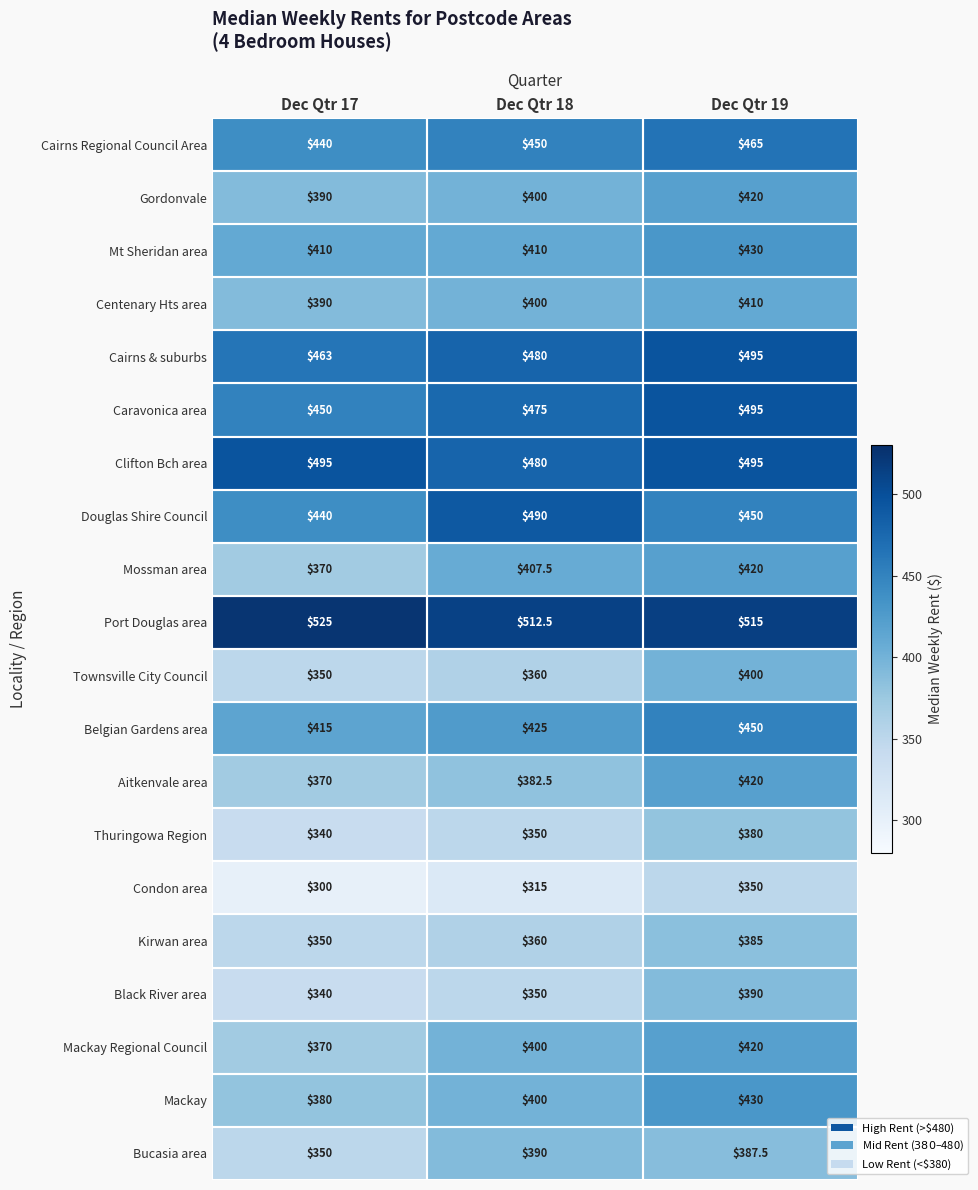

At which category does the chart reach its minimum across all series?

Dec Qtr 17